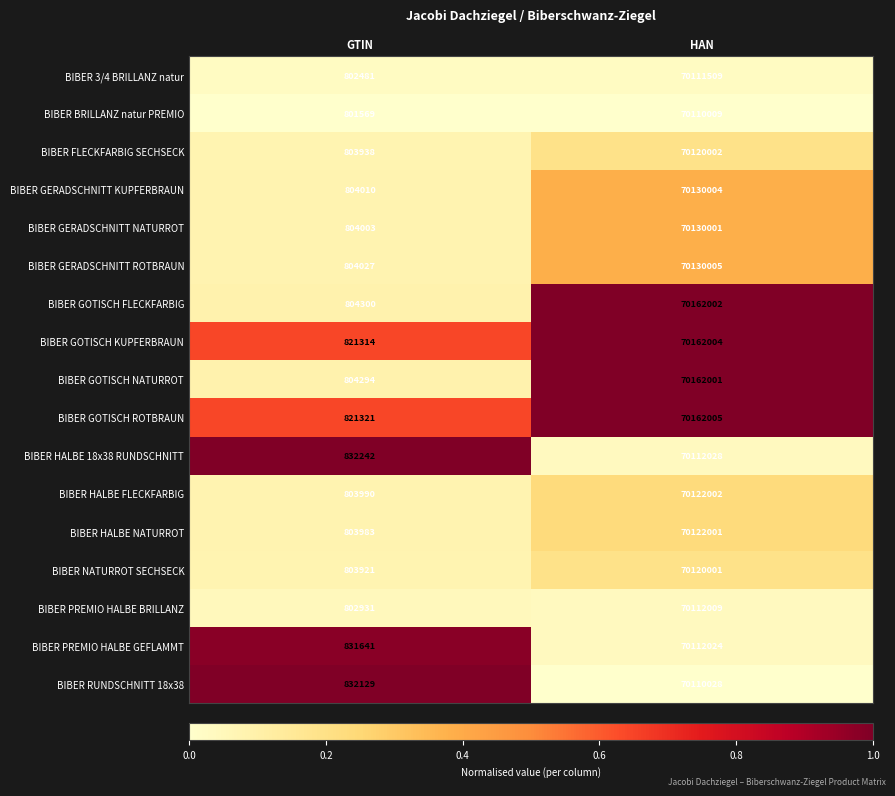

What is the difference between the BIBER GOTISCH NATURROT values at HAN and GTIN?

69357707